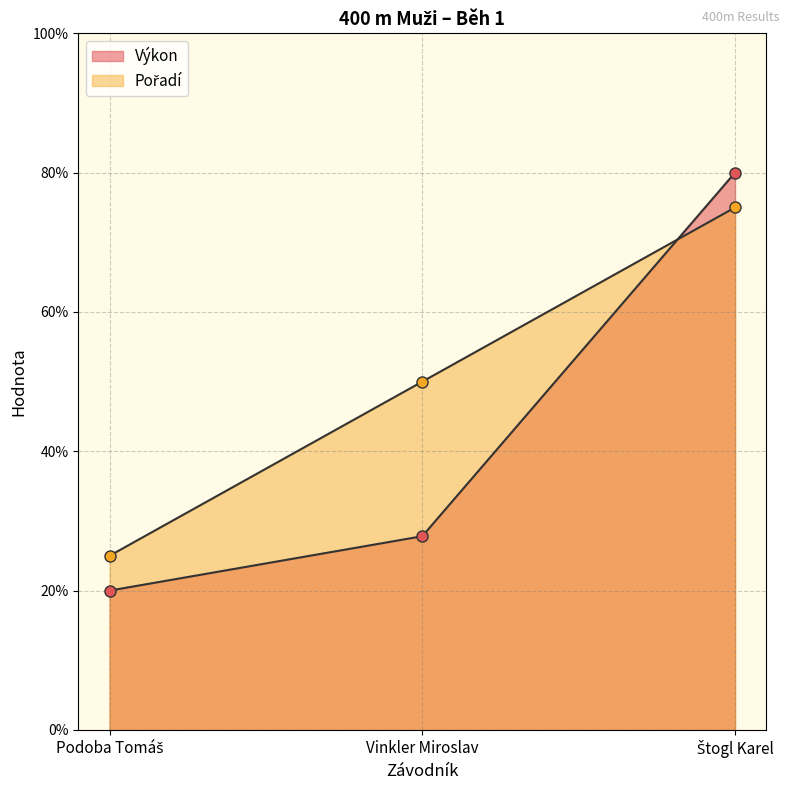

What is the spread (max minus min) of values at Vinkler Miroslav?

22.2